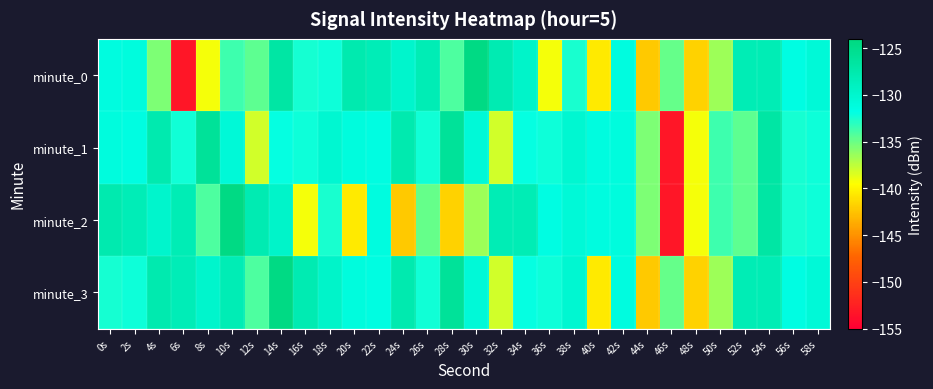

Reading left to right, what are all the values shown in this chart?

minute_0: 0s=-131.3	2s=-131.2	4s=-135.5	6s=-153.3	8s=-139.2	10s=-133.6	12s=-134.6	14s=-126.8	16s=-132.4	18s=-132.2	20s=-127.7	22s=-128.3	24s=-129.9	26s=-128.2	28s=-134.1	30s=-124.4	32s=-127.9	34s=-129.6	36s=-139.2	38s=-132.5	40s=-140.5	42s=-131.4	44s=-142.3	46s=-134.8	48s=-141.8	50s=-136.5	52s=-128.2	54s=-128.2	56s=-131.6	58s=-130.7
minute_1: 0s=-131.3	2s=-131.5	4s=-127.6	6s=-132.3	8s=-126.0	10s=-130.7	12s=-138.1	14s=-131.9	16s=-132.2	18s=-130.2	20s=-131.3	22s=-131.5	24s=-127.6	26s=-132.3	28s=-126.0	30s=-130.7	32s=-138.1	34s=-131.9	36s=-132.2	38s=-130.2	40s=-131.3	42s=-131.2	44s=-135.5	46s=-153.3	48s=-139.2	50s=-133.6	52s=-134.6	54s=-126.8	56s=-132.4	58s=-132.2
minute_2: 0s=-127.7	2s=-128.3	4s=-129.9	6s=-128.2	8s=-134.1	10s=-124.4	12s=-127.9	14s=-129.6	16s=-139.2	18s=-132.5	20s=-140.5	22s=-131.4	24s=-142.3	26s=-134.8	28s=-141.8	30s=-136.5	32s=-128.2	34s=-128.2	36s=-131.6	38s=-130.7	40s=-131.3	42s=-131.2	44s=-135.5	46s=-153.3	48s=-139.2	50s=-133.6	52s=-134.6	54s=-126.8	56s=-132.4	58s=-132.2
minute_3: 0s=-132.4	2s=-132.2	4s=-127.7	6s=-128.3	8s=-129.9	10s=-128.2	12s=-134.1	14s=-124.4	16s=-127.9	18s=-129.6	20s=-131.3	22s=-131.5	24s=-127.6	26s=-132.3	28s=-126.0	30s=-130.7	32s=-138.1	34s=-131.9	36s=-132.2	38s=-130.2	40s=-140.5	42s=-131.4	44s=-142.3	46s=-134.8	48s=-141.8	50s=-136.5	52s=-128.2	54s=-128.2	56s=-131.6	58s=-130.7